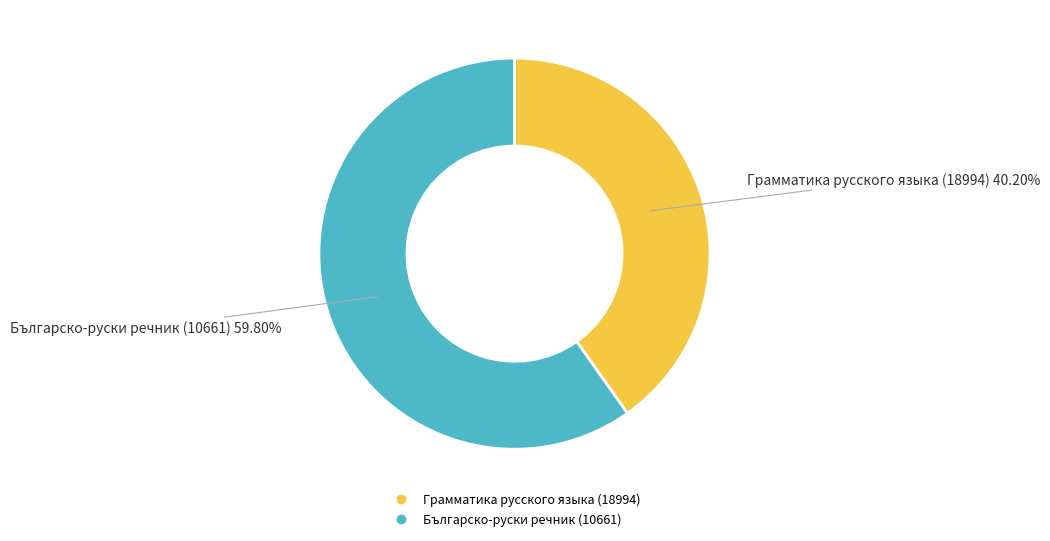

Is it true that Българско-руски речник (10661) is 60% of the pie?

True